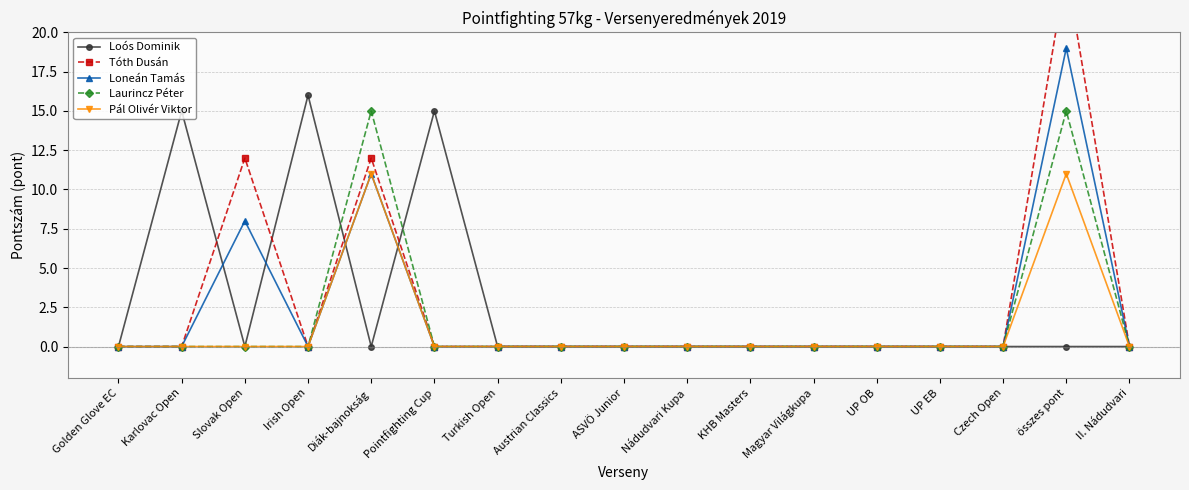

How many positive values does the Loneán Tamás series have?

3